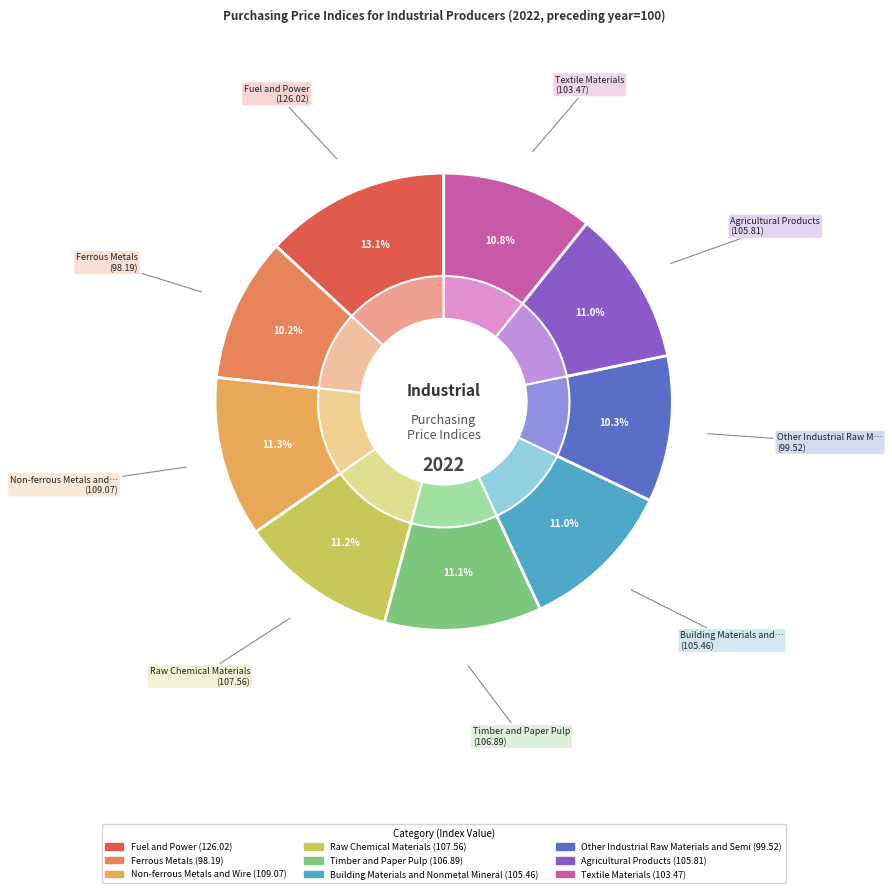

Is it true that Other Industrial Raw Materials and Semi is 1% of the pie?

False